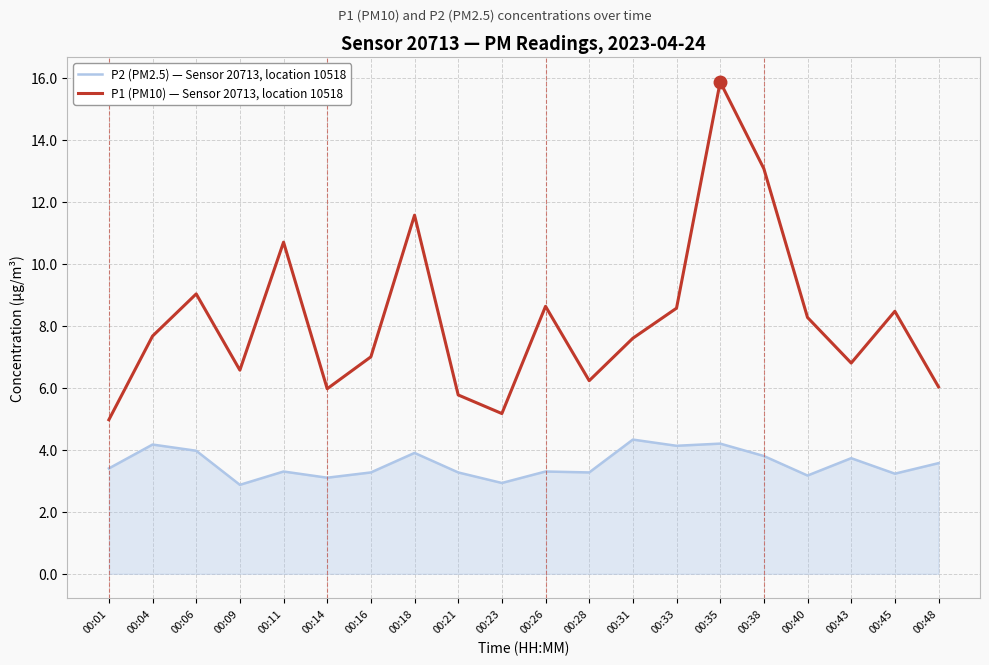

How many lines are shown in the chart?

2